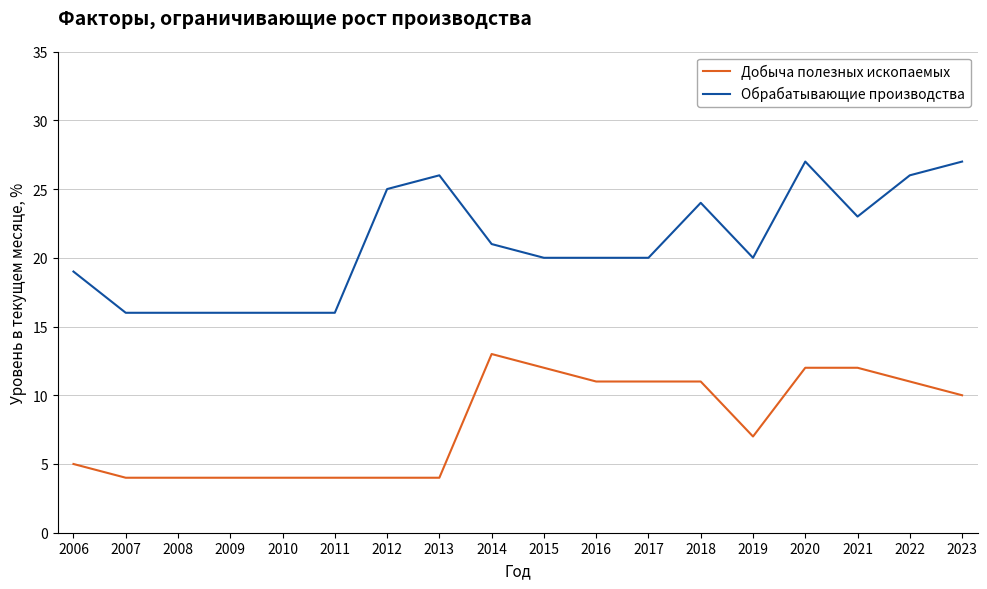

What is the difference between the maximum and minimum values in the Обрабатывающие производства series?

11